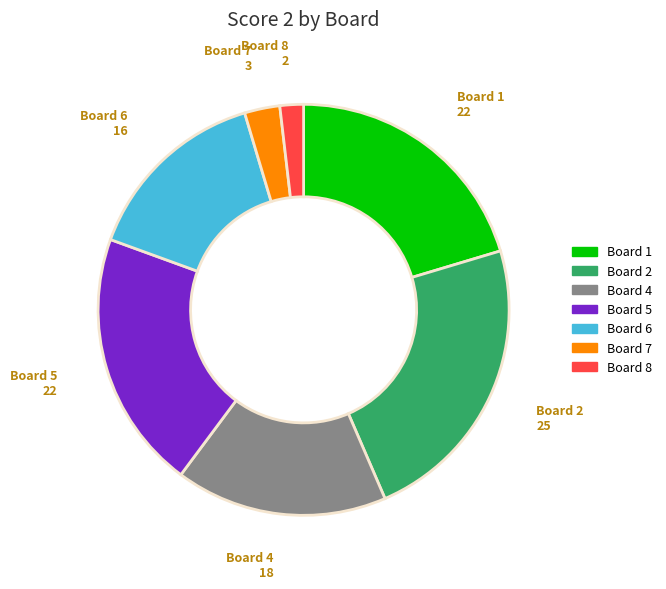

Is there any slice that represents more than half of the pie?

No